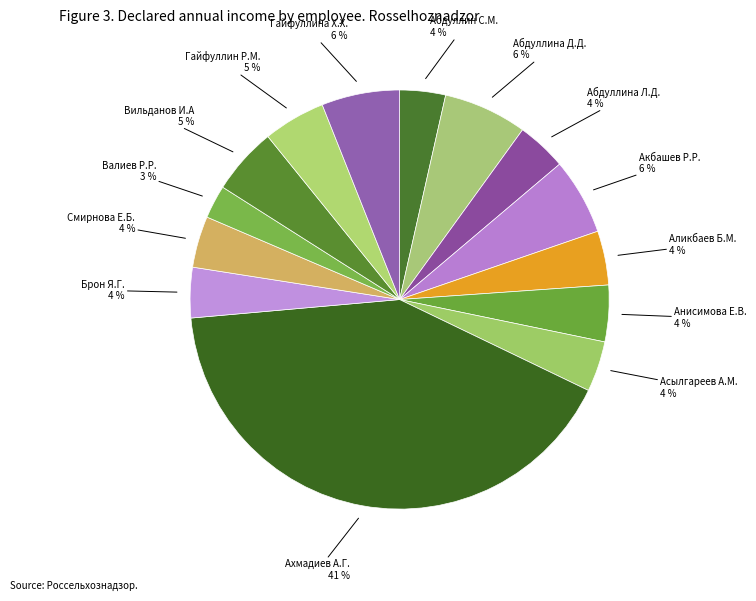

To the nearest percent, what is the difference between the Гайфуллин Р.М. and Брон Я.Г. slice percentages?

1%